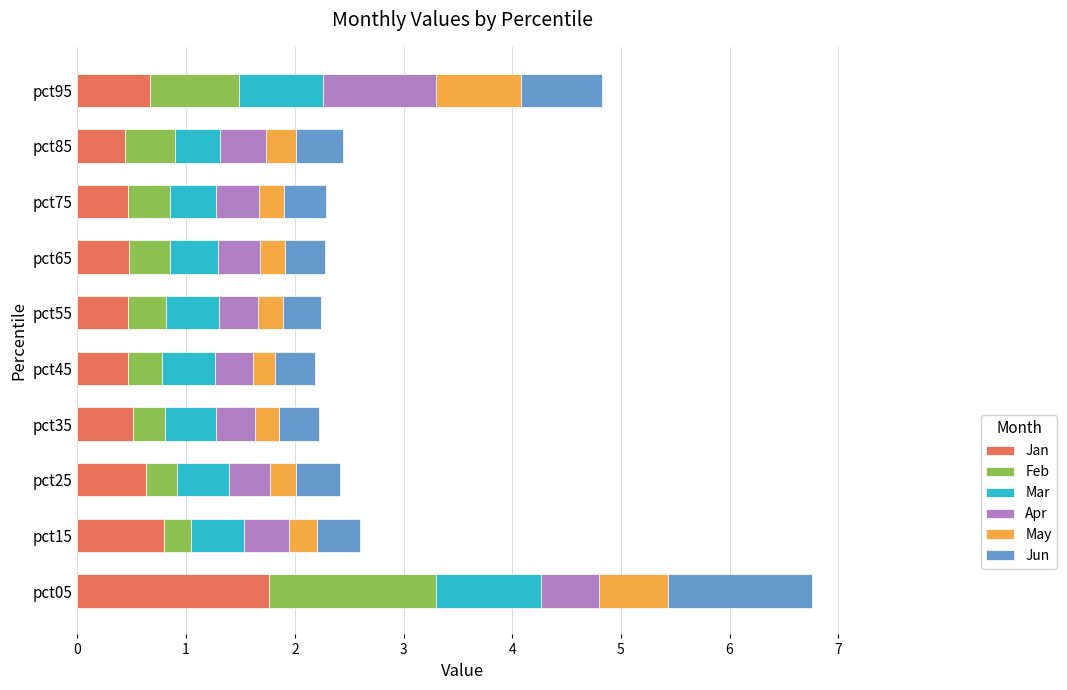

What is the highest value of the Jan series?

1.8